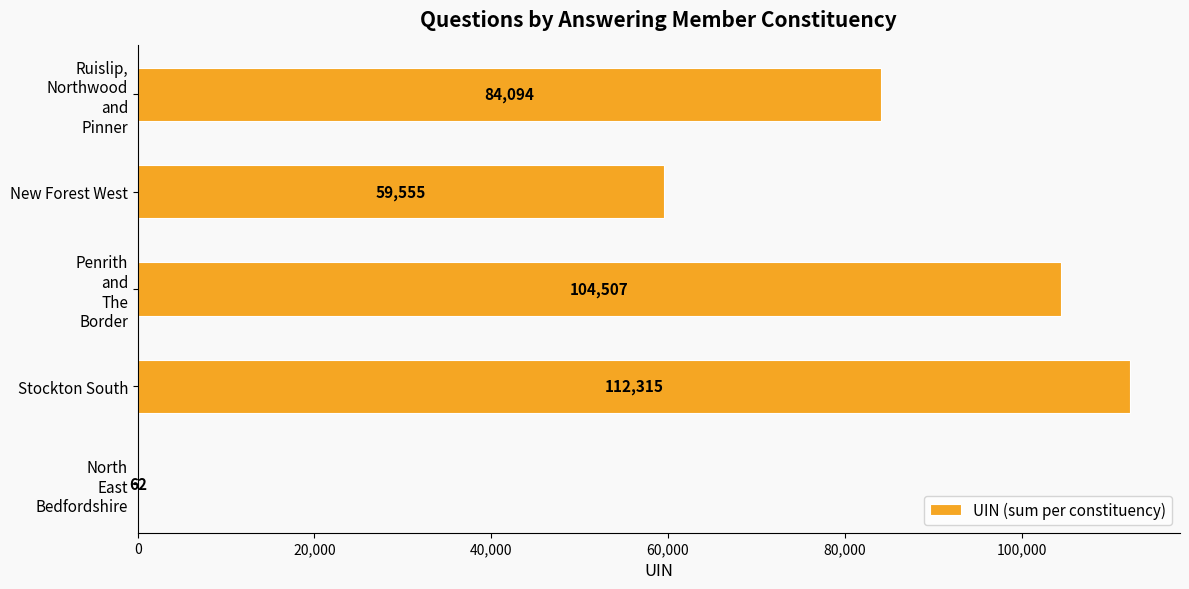

What is the maximum value shown in the chart?

112315